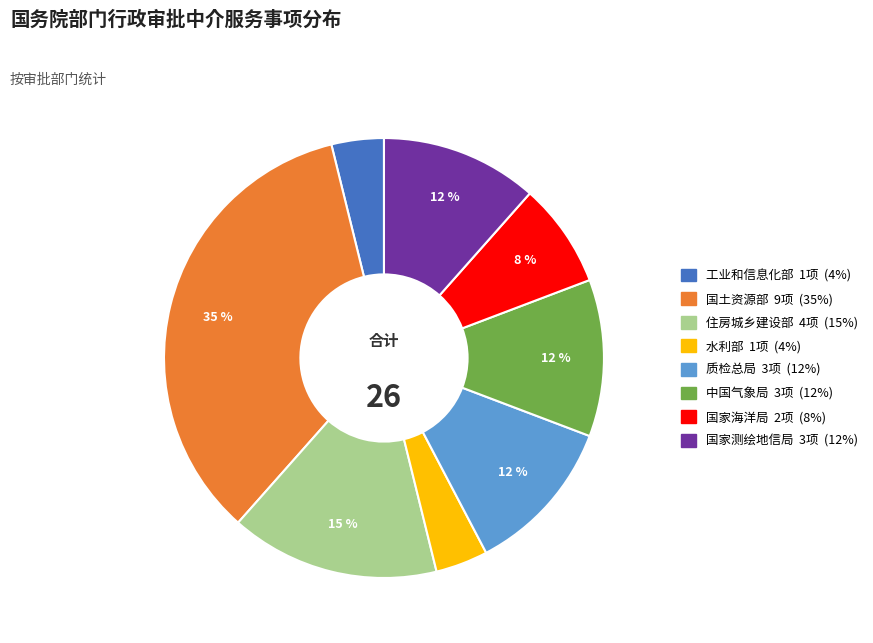

Between 水利部 and 国土资源部, which is larger?

国土资源部